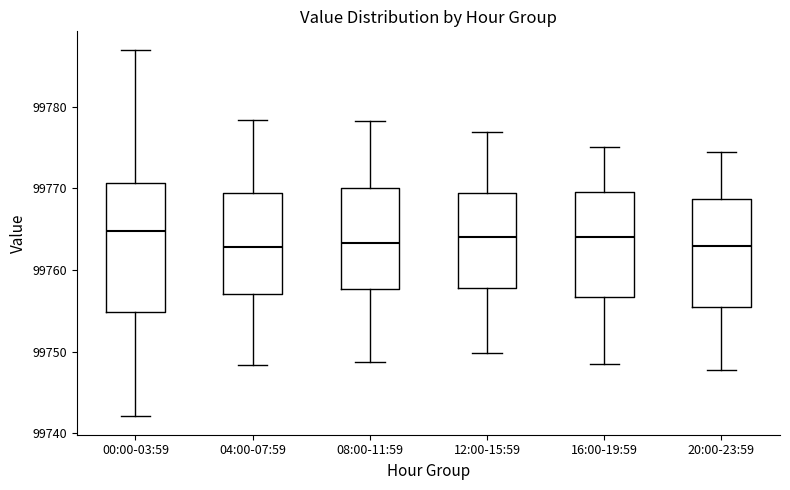

Reading left to right, read every box against the y-axis: the position of its median line, the range the box covers, and the ends of its whiskers. The values are not printed on the chart, so give them approximately, as read against the axis.

00:00-03:59: median 99765, box 99755 to 99771, whiskers 99742 to 99787
04:00-07:59: median 99763, box 99757 to 99769, whiskers 99748 to 99778
08:00-11:59: median 99763, box 99758 to 99770, whiskers 99749 to 99778
12:00-15:59: median 99764, box 99758 to 99769, whiskers 99750 to 99777
16:00-19:59: median 99764, box 99757 to 99770, whiskers 99749 to 99775
20:00-23:59: median 99763, box 99755 to 99769, whiskers 99748 to 99774